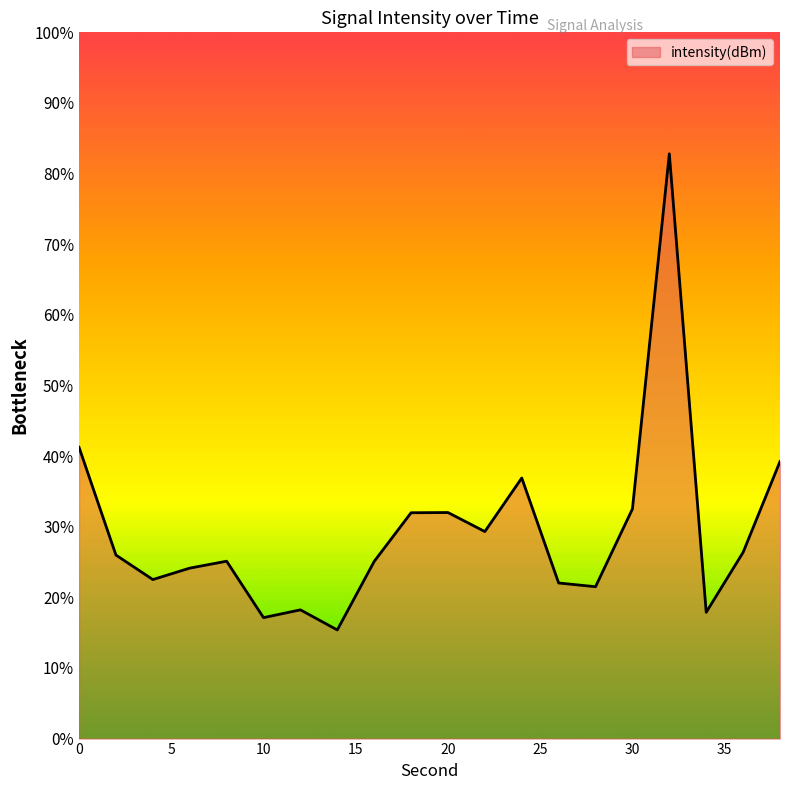

What is the smallest value displayed?

15.4